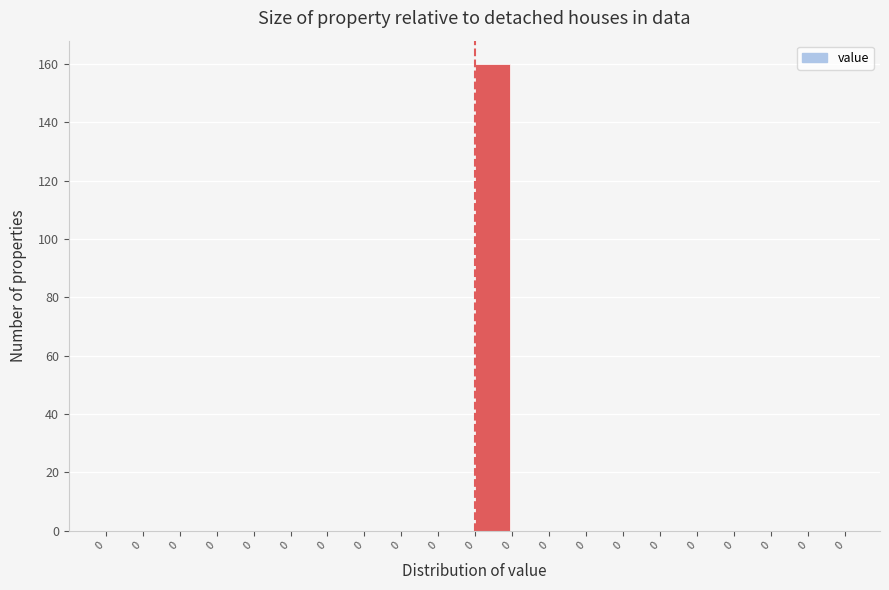

Are the bars horizontal?

No